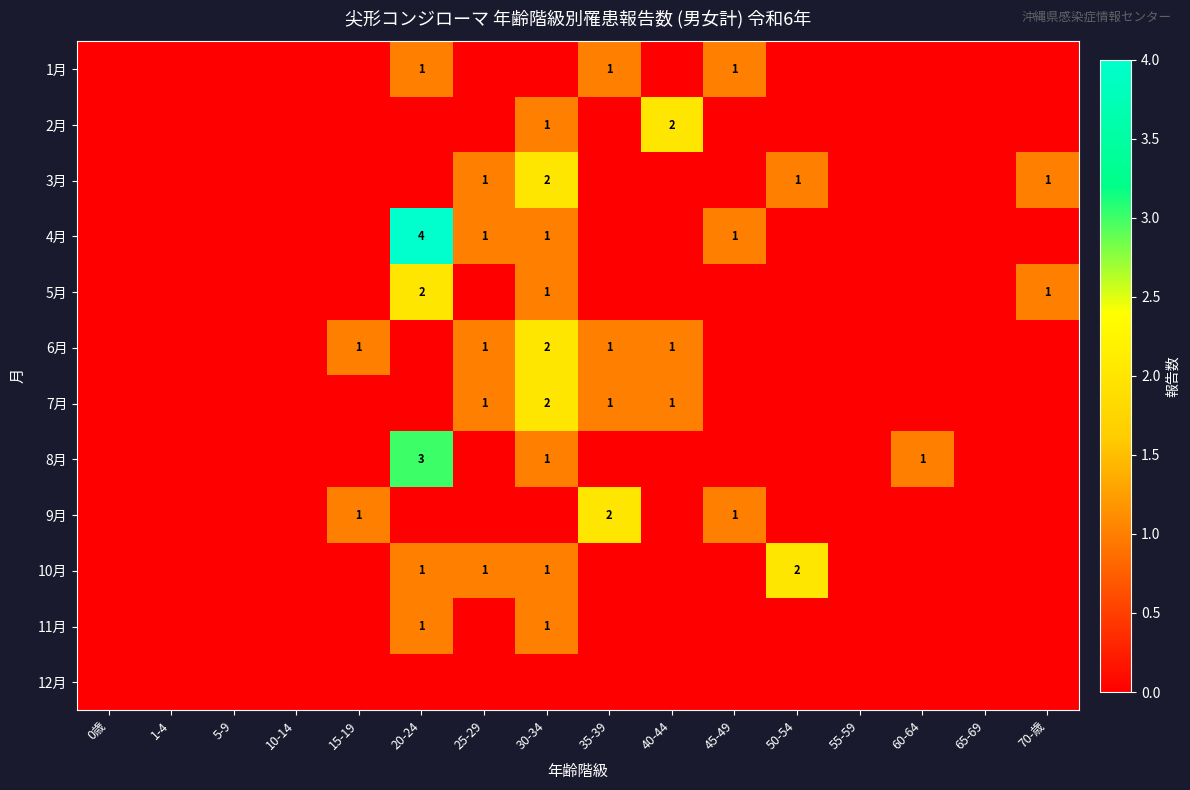

The 4月 series shows 5 at 20-24. True or false?

False